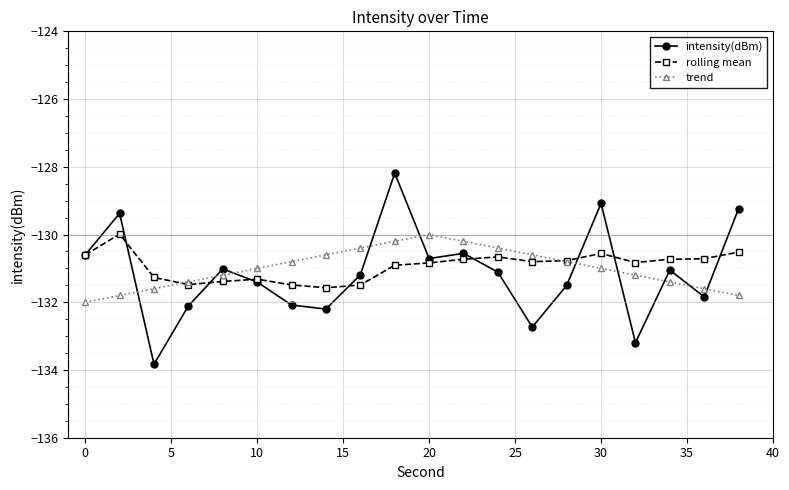

What is the value of the intensity(dBm) point at the 15th from the left?

-131.5